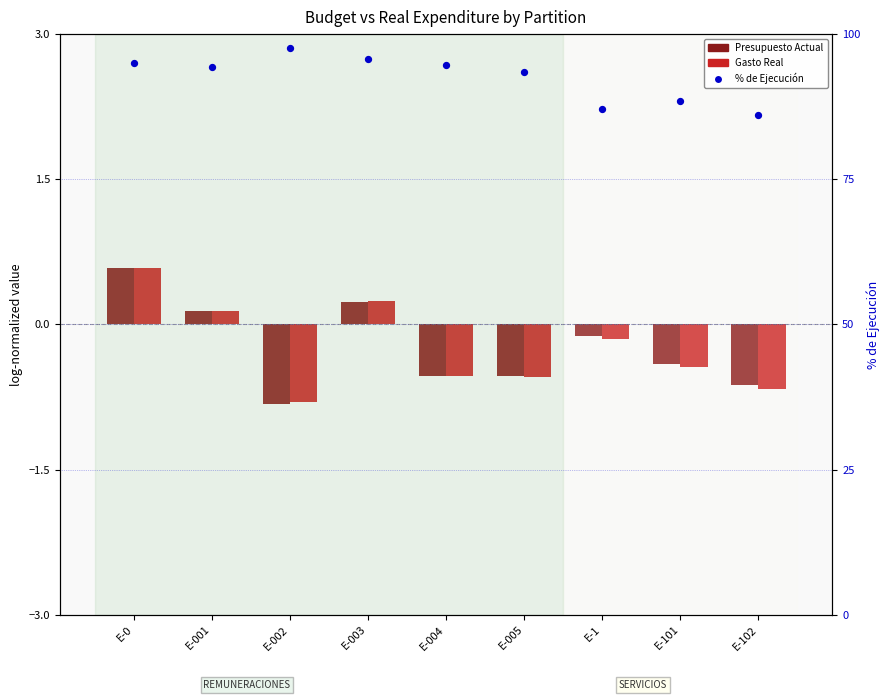

Which series reaches the maximum Y coordinate?

% de Ejecución